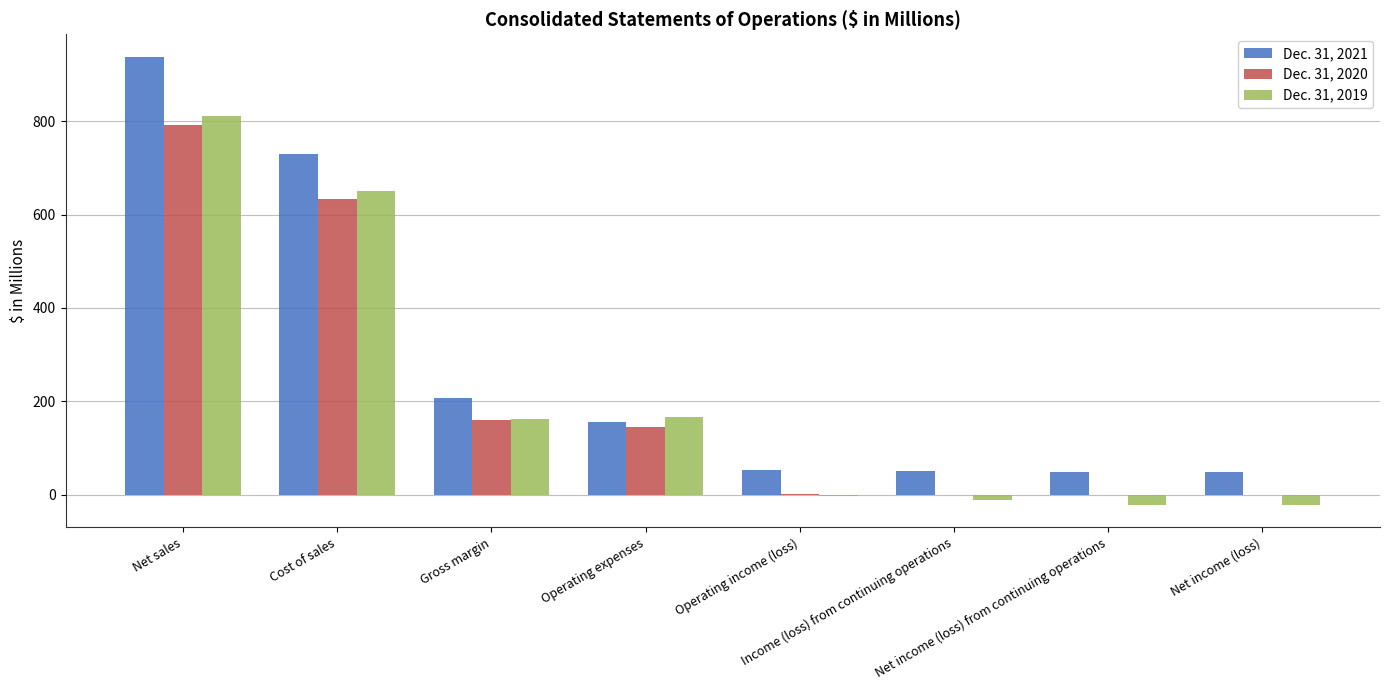

How many distinct data groups are displayed?

3